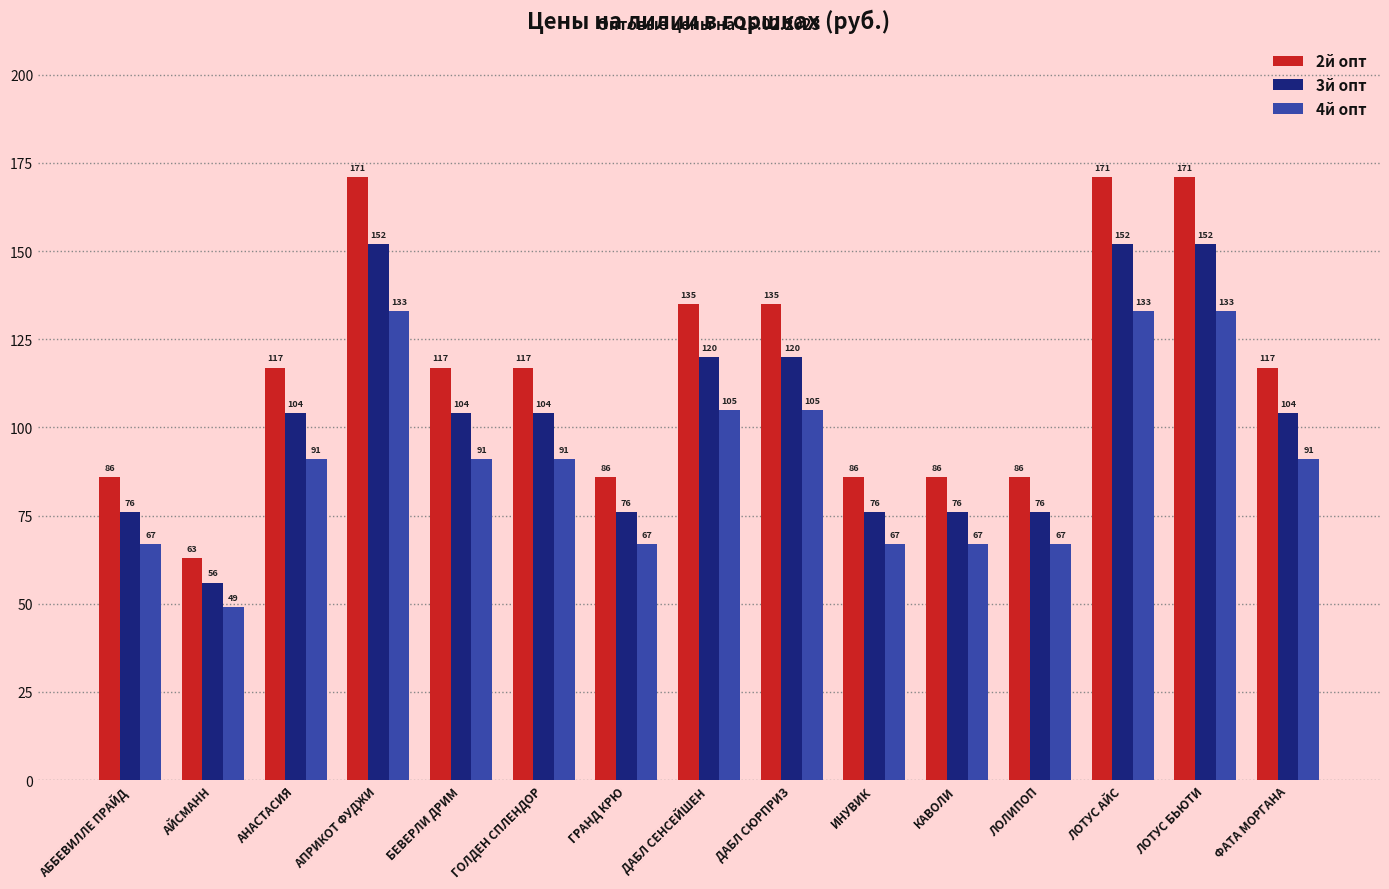

At how many categories does at least one series exceed 70?

14